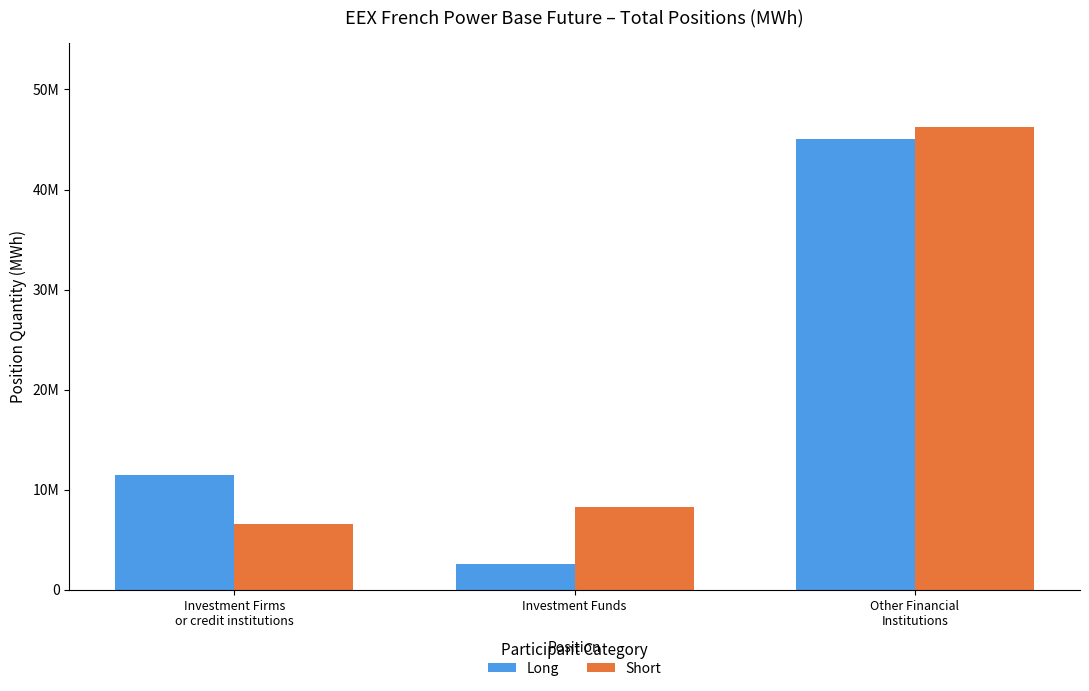

Reading left to right, list all the values displayed in this chart.

Long: 11489048	2581507	45063287
Short: 6545983	8283218	46283826